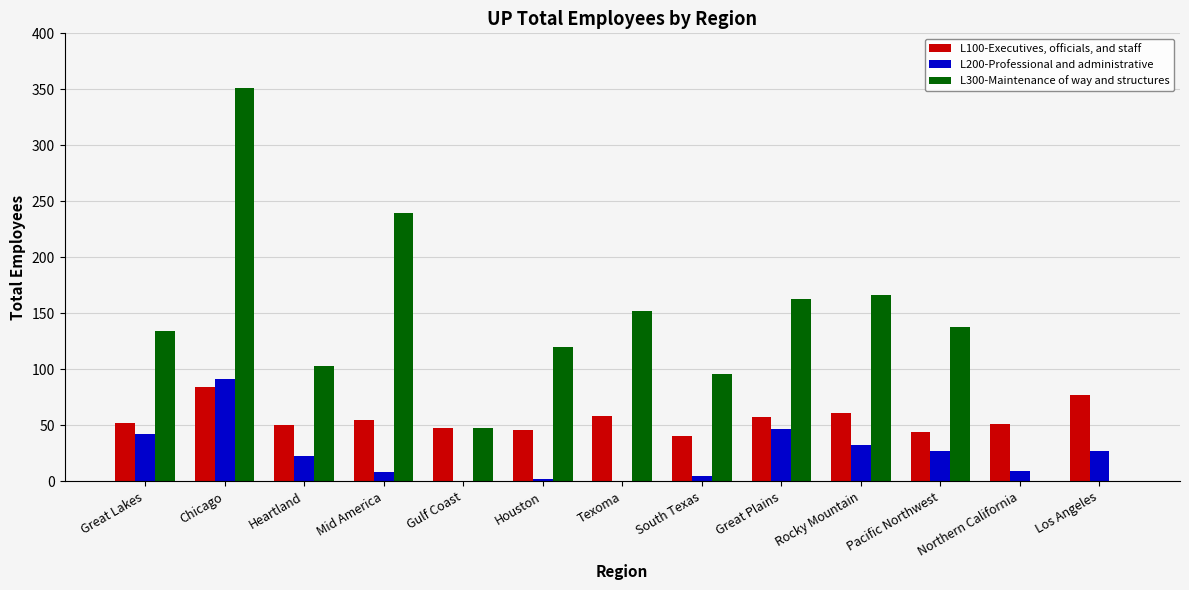

What is the sum of the L300-Maintenance of way and structures values at Chicago and Texoma?

503